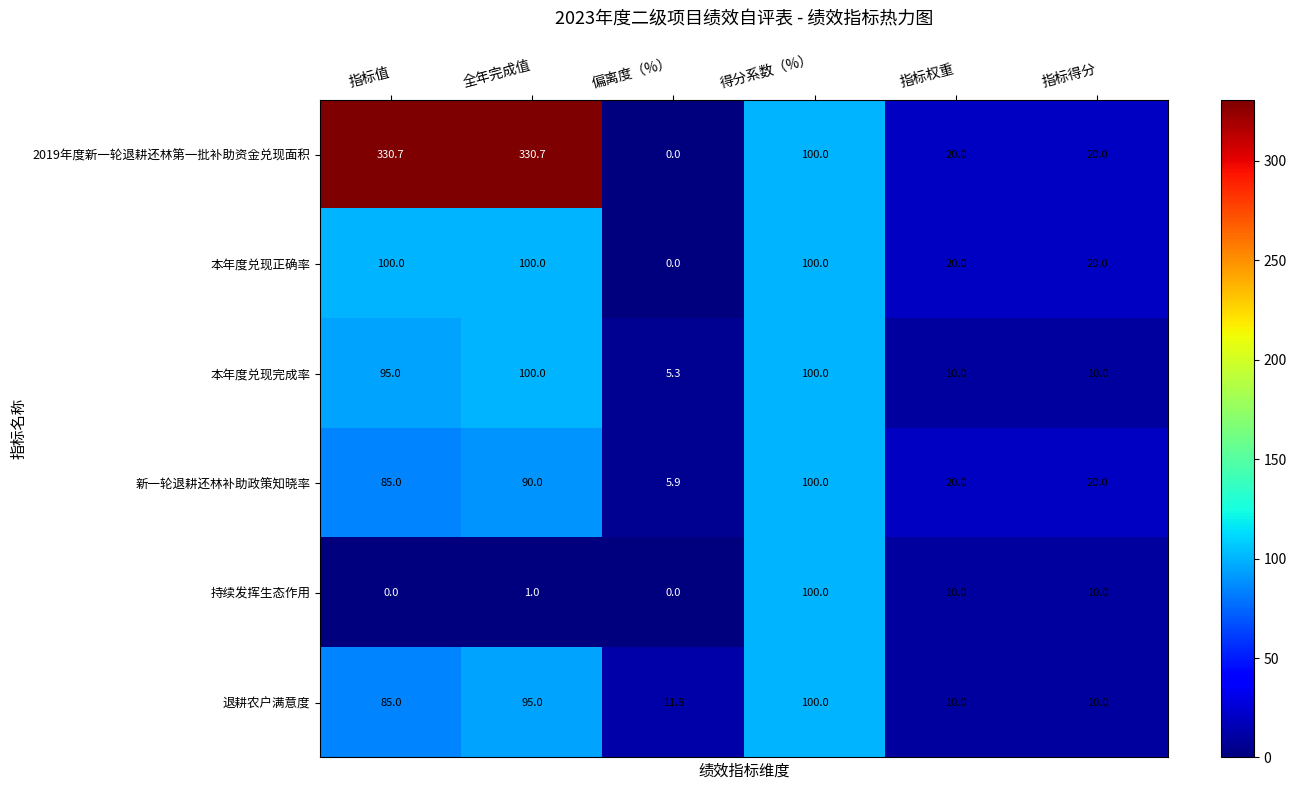

At which category is the sum across all series the highest?

全年完成值